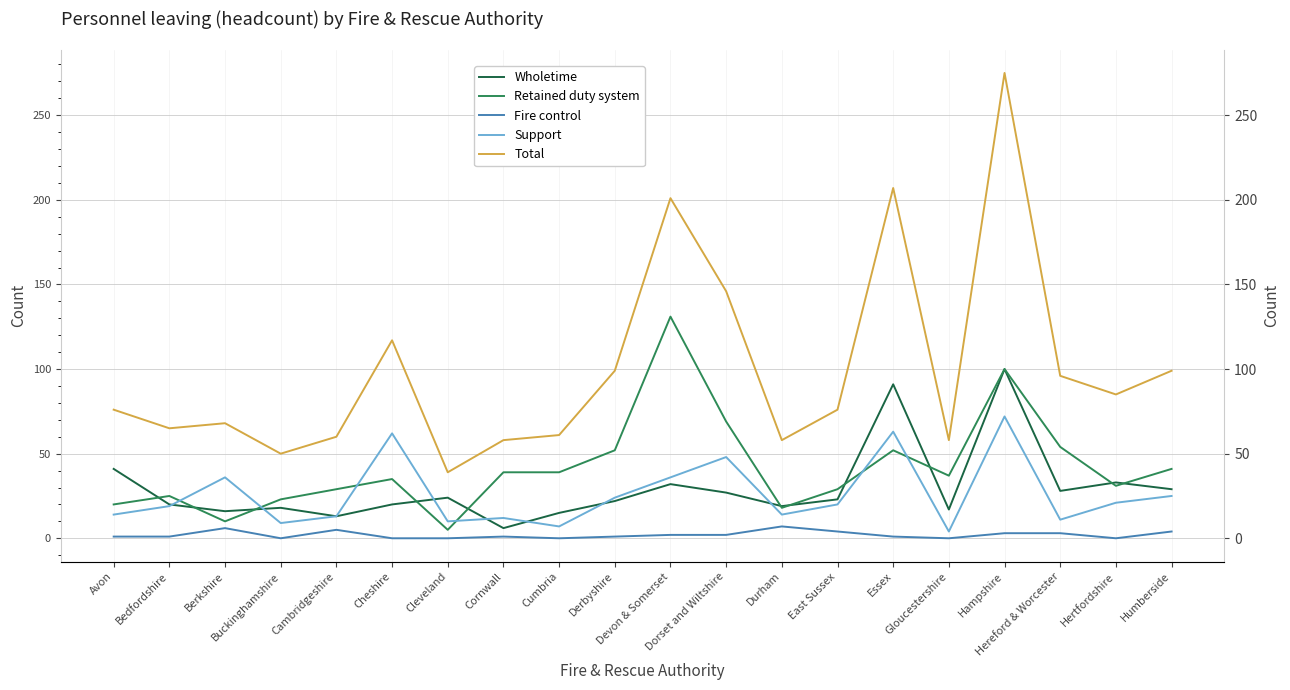

Is the value of Wholetime at Cornwall greater than the value of Support at Cambridgeshire?

No